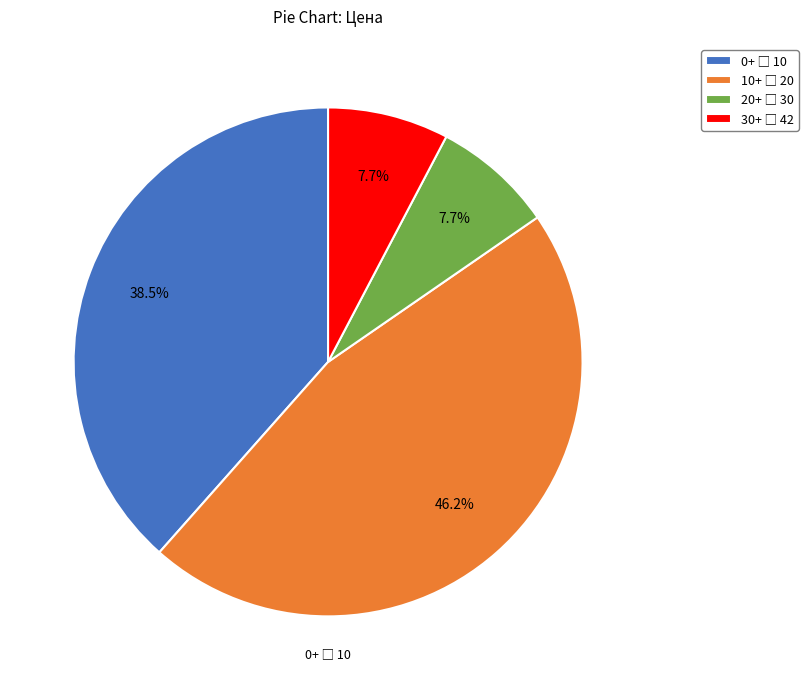

Is there any slice that represents more than half of the pie?

No